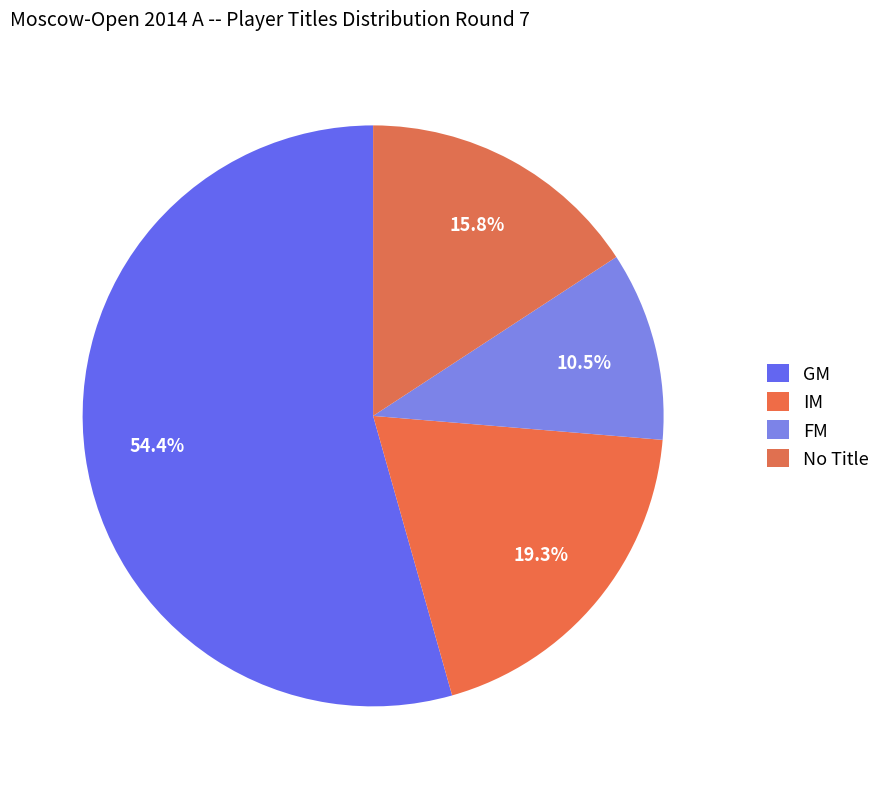

Count the number of slices in the pie.

4